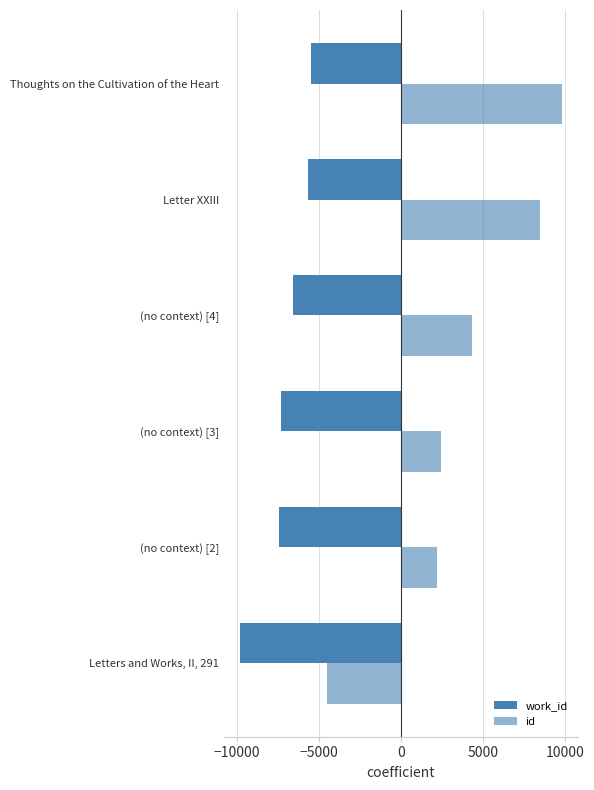

How many data points does each series have?

6